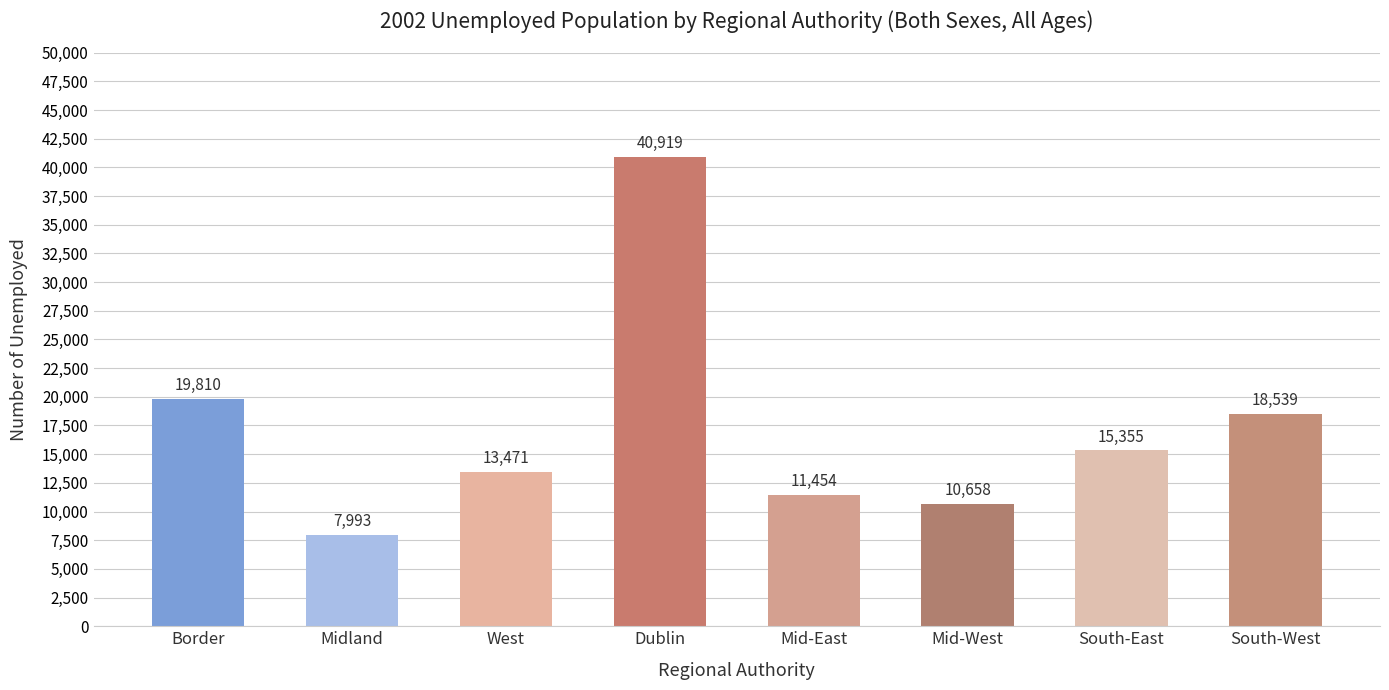

Are the bars grouped side by side (vs. stacked)?

No